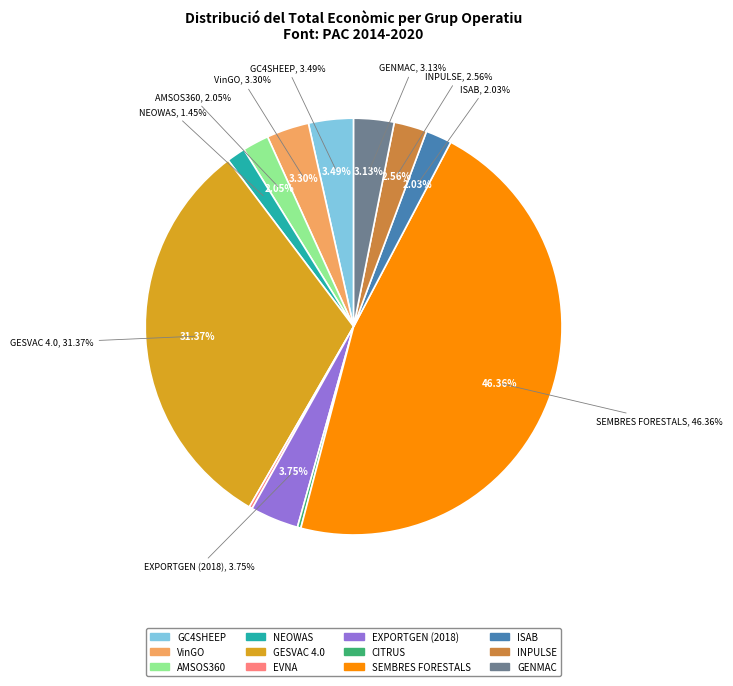

Is the sum of EXPORTGEN (2018) and EVNA greater than half?

No